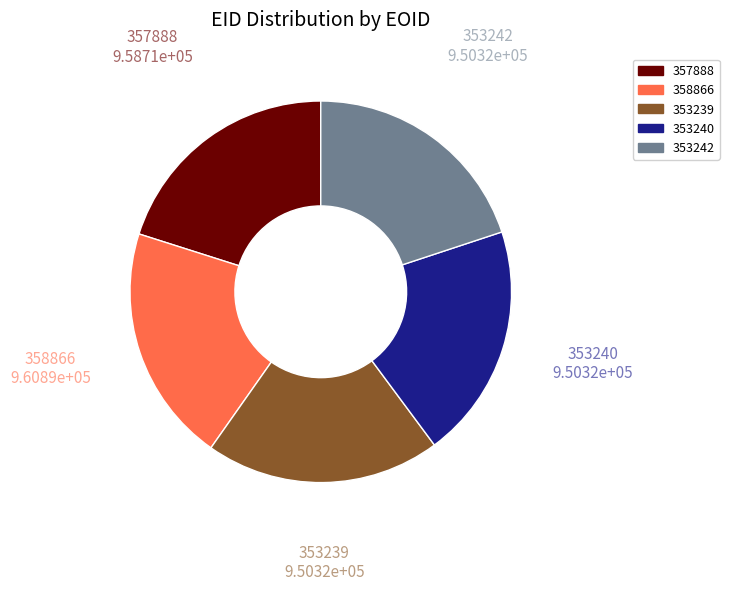

The 353242 slice represents 20% of the pie. True or false?

True